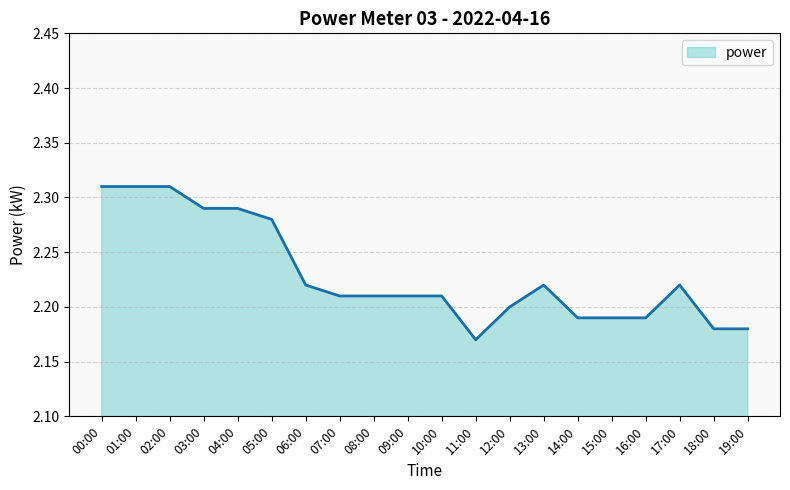

What position from the left is 02:00?

3